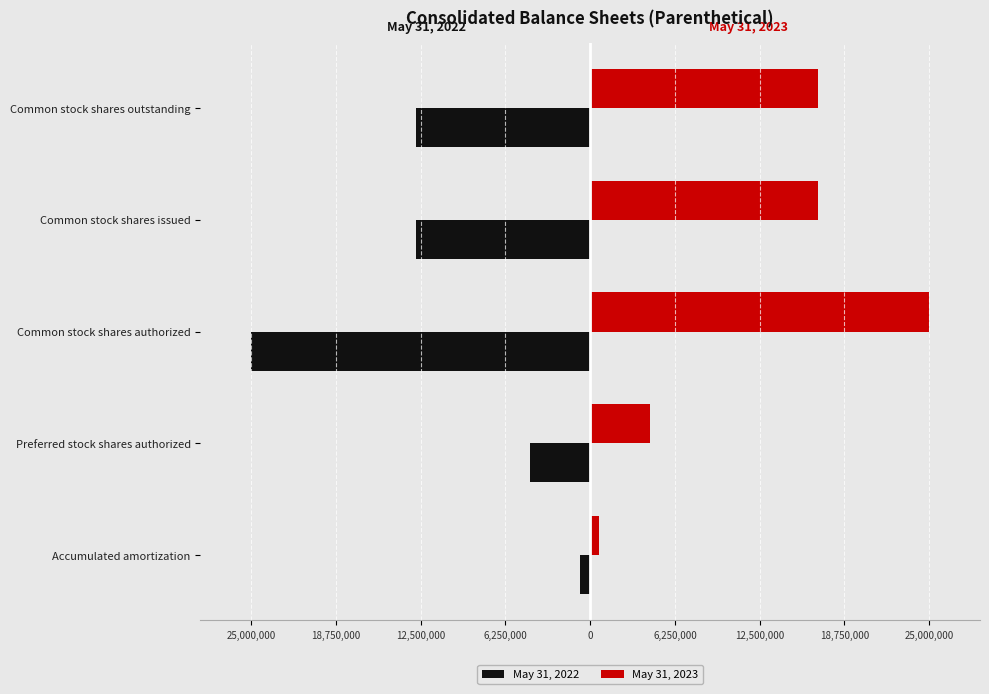

What are all the series names shown in the legend?

May 31, 2022, May 31, 2023